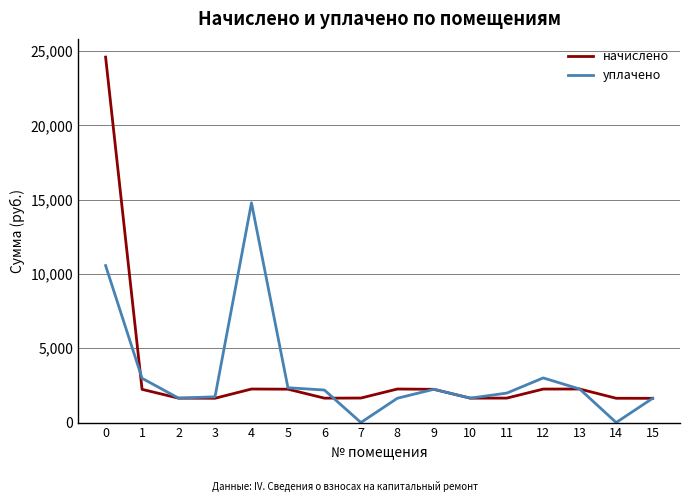

List the series in order of their peak value, highest first.

начислено, уплачено